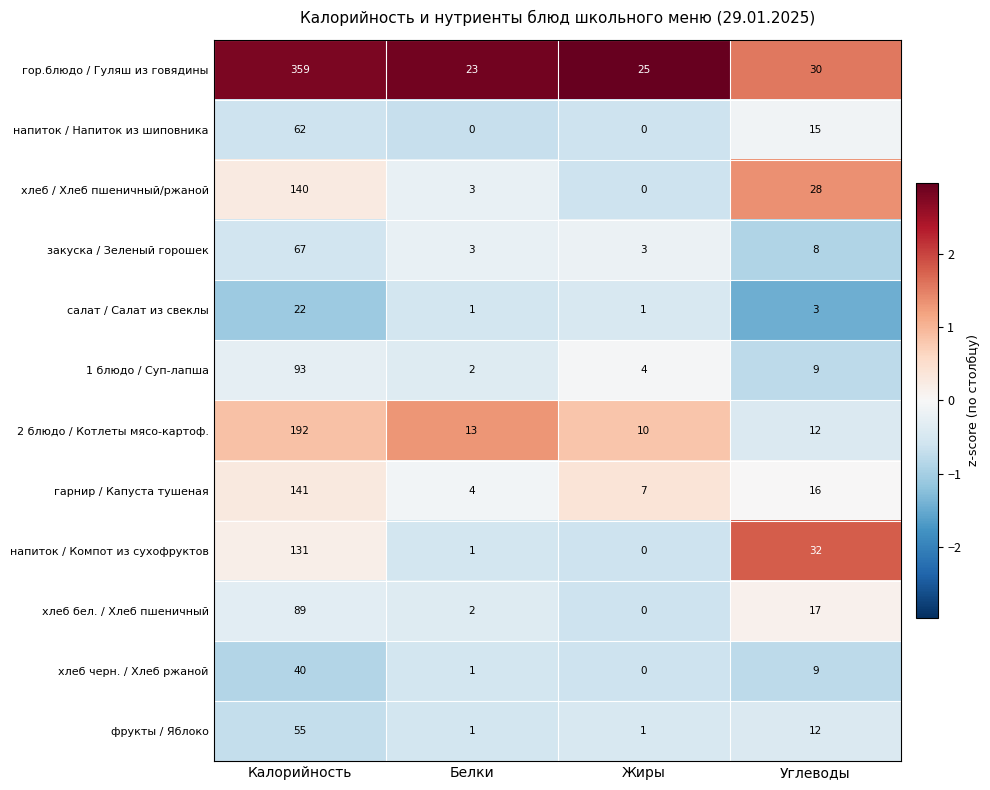

Which series has the largest range (max minus min)?

гор.блюдо / Гуляш из говядины